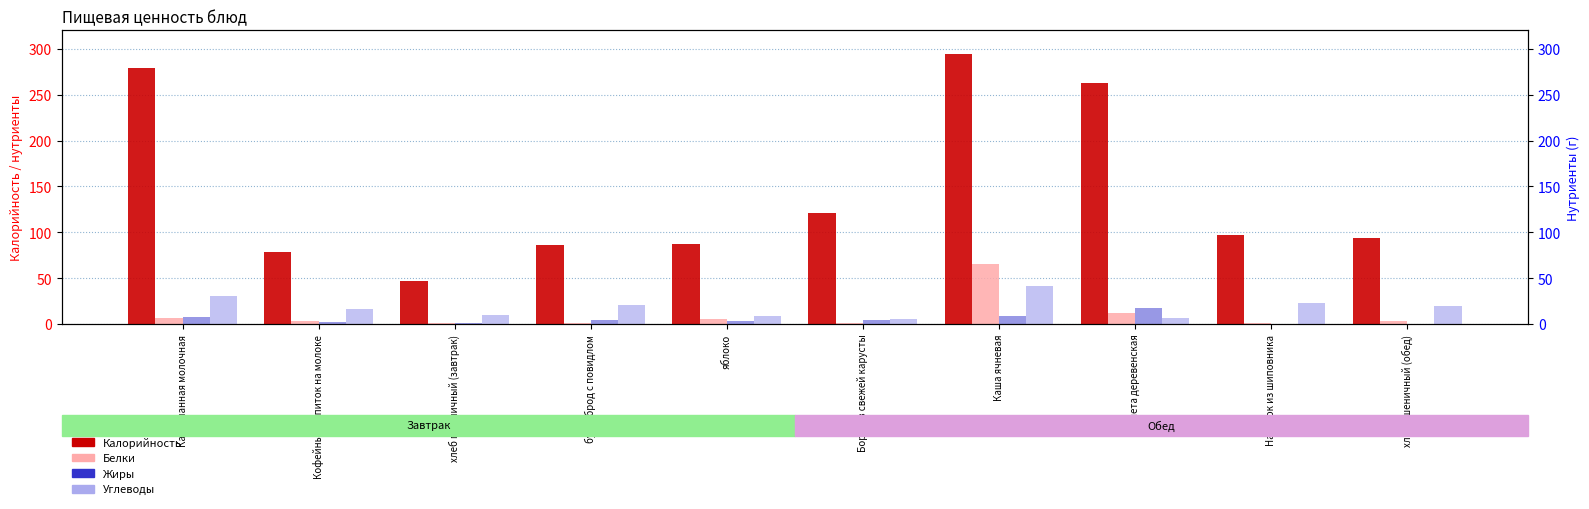

Which series changed the most between хлеб пшеничный (завтрак) and Напиток из шиповника?

Калорийность